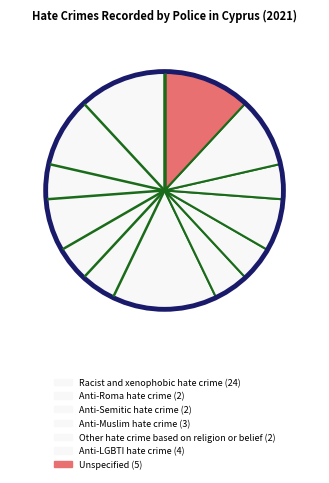

Rank the categories by value from highest to lowest.

Racist and xenophobic hate crime, Unspecified, Anti-LGBTI hate crime, Anti-Muslim hate crime, Anti-Roma hate crime, Anti-Semitic hate crime, Other hate crime based on religion or belief